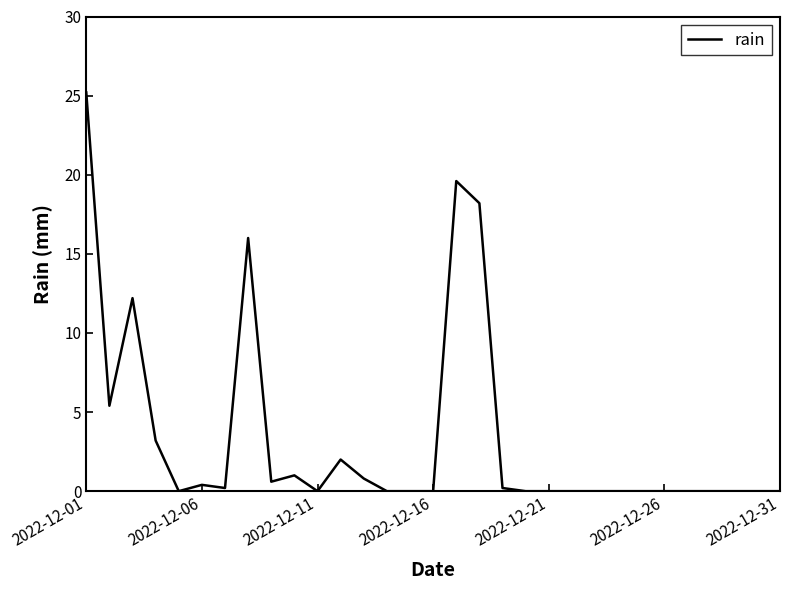

How many lines are shown in the chart?

1